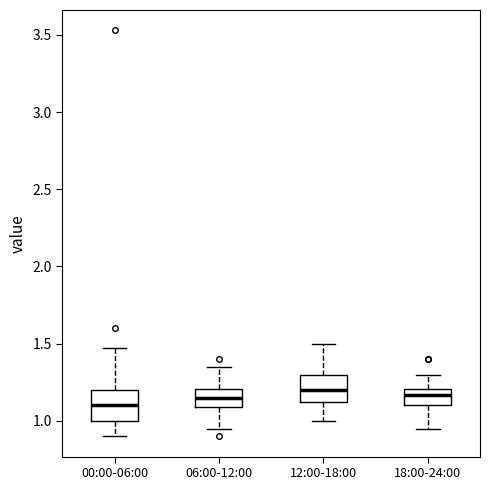

Where does the upper whisker of the box for 00:00-06:00 end on the y-axis? The values are not printed on the chart, so give them approximately, as read against the axis.

1.45